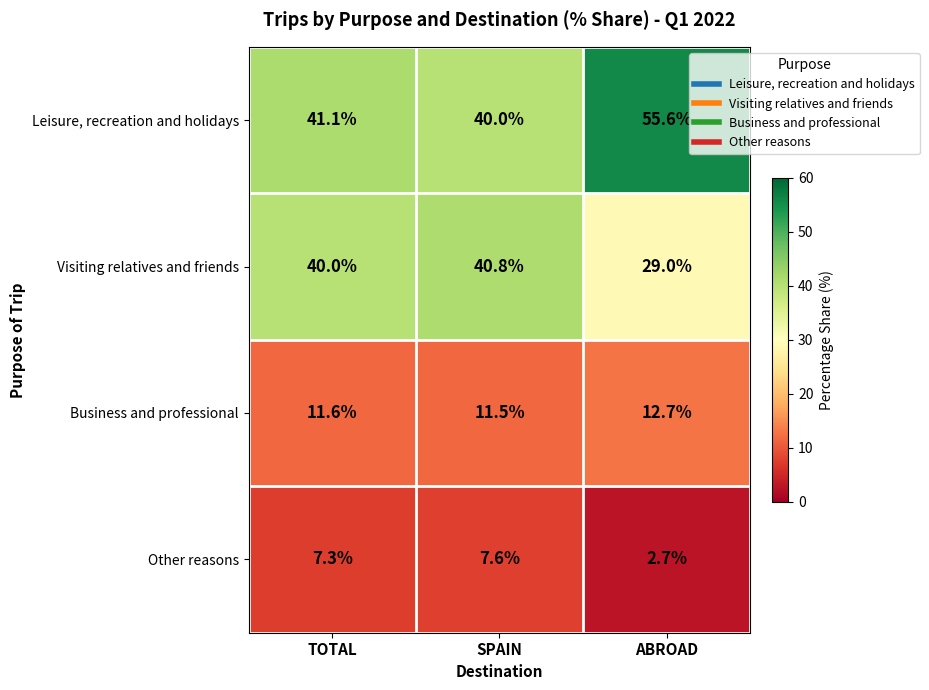

Reading left to right, what are all the values shown in this chart?

Leisure, recreation and holidays: TOTAL=41.1	SPAIN=40.0	ABROAD=55.6
Visiting relatives and friends: TOTAL=40.0	SPAIN=40.8	ABROAD=29.0
Business and professional: TOTAL=11.6	SPAIN=11.5	ABROAD=12.7
Other reasons: TOTAL=7.3	SPAIN=7.6	ABROAD=2.7